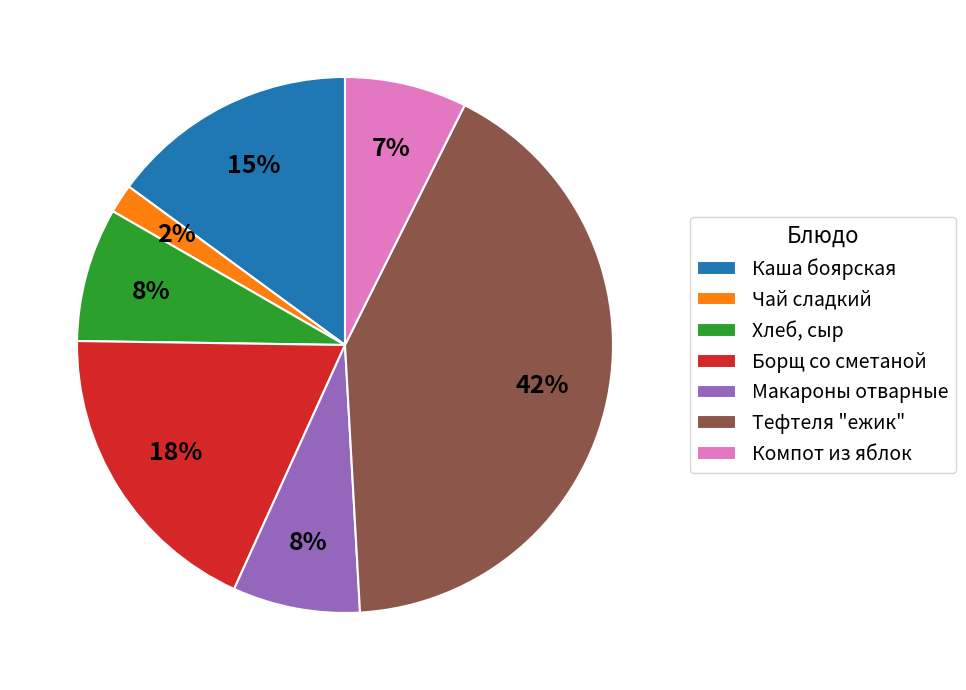

What percentage is the Макароны отварные slice, to the nearest percent?

8%